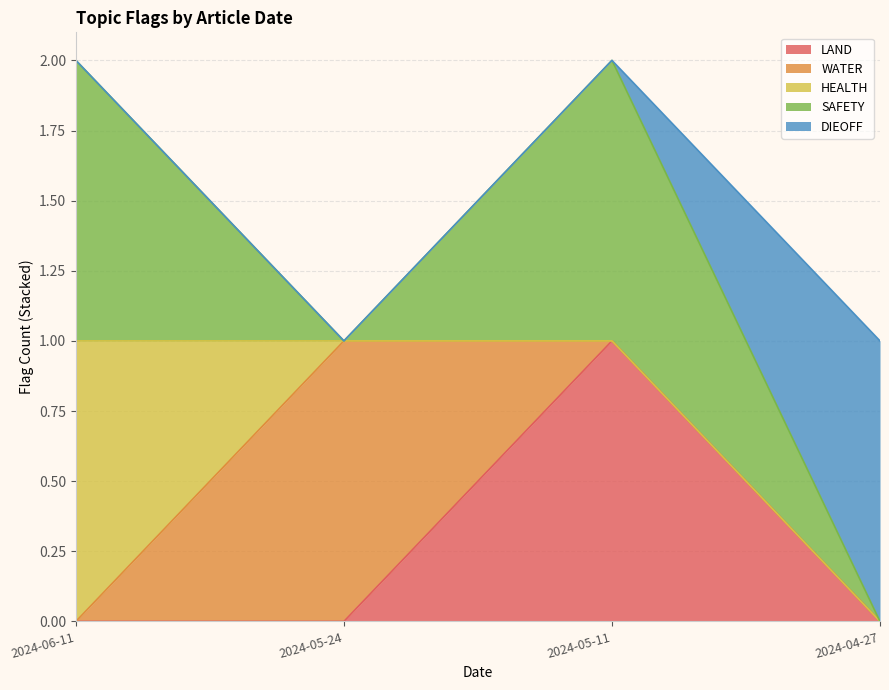

Between 2024-04-27 and 2024-05-11, which is larger?

2024-05-11